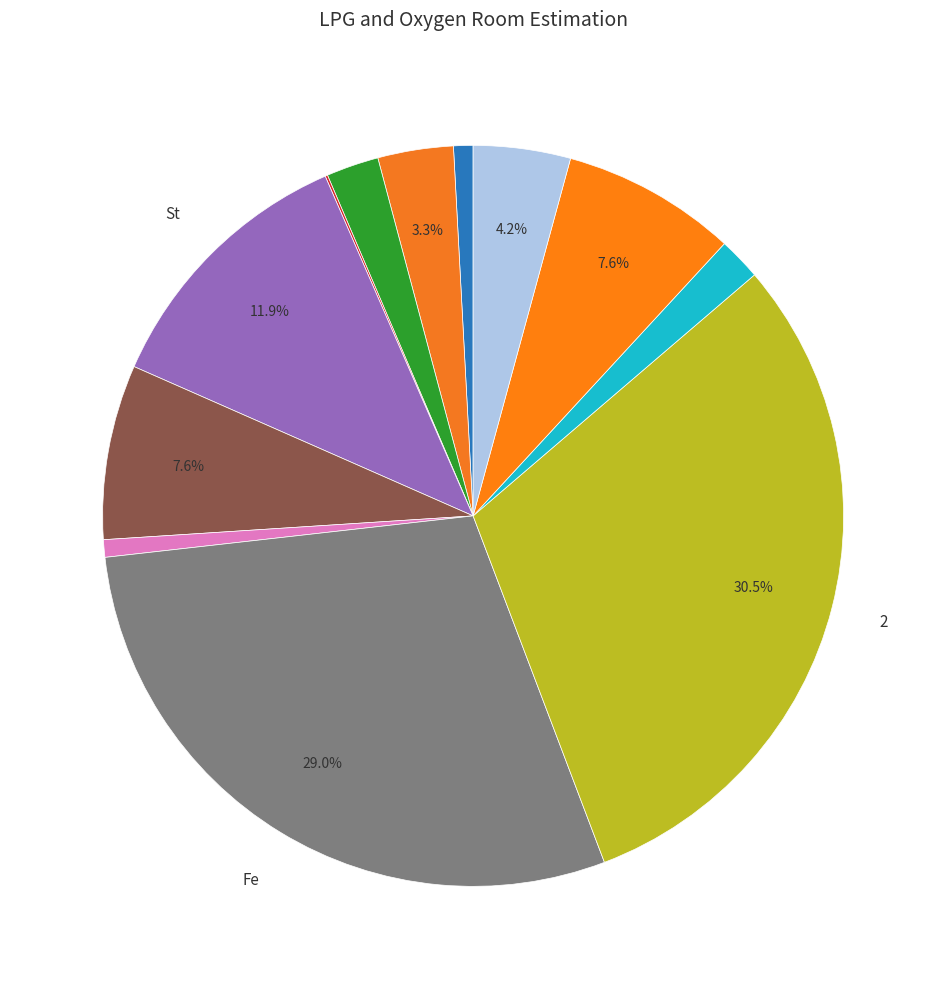

Which category has the biggest portion of the pie?

2 inch GI Pipe Steel Post for Fixing